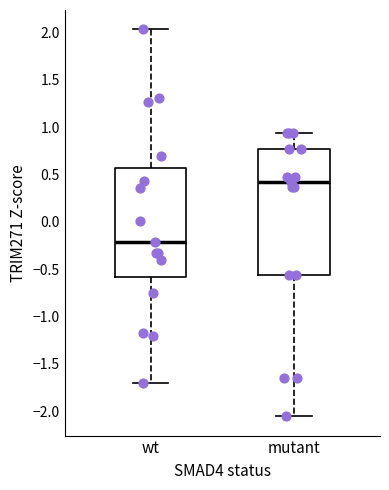

Where does the upper whisker of the box for wt end on the y-axis? The values are not printed on the chart, so give them approximately, as read against the axis.

2.05